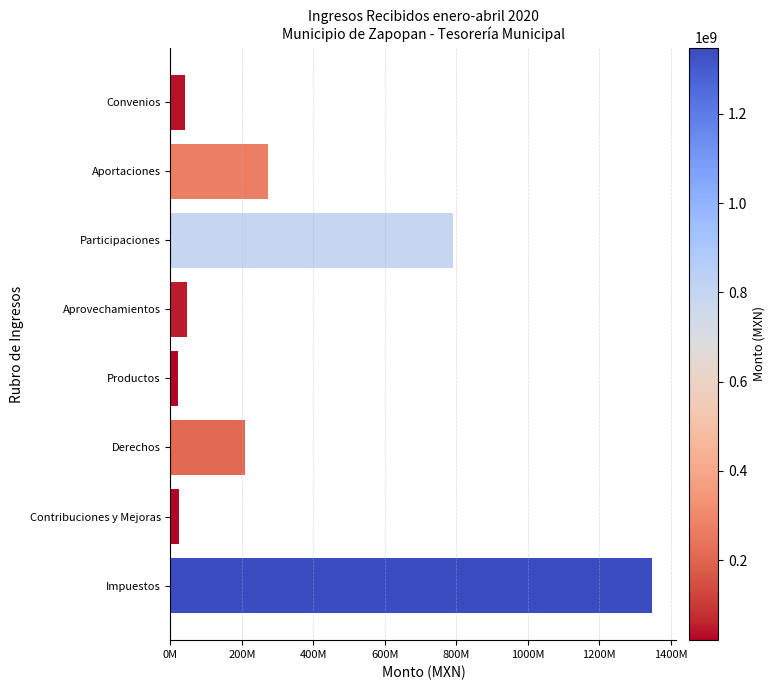

Does the chart contain any negative values?

No